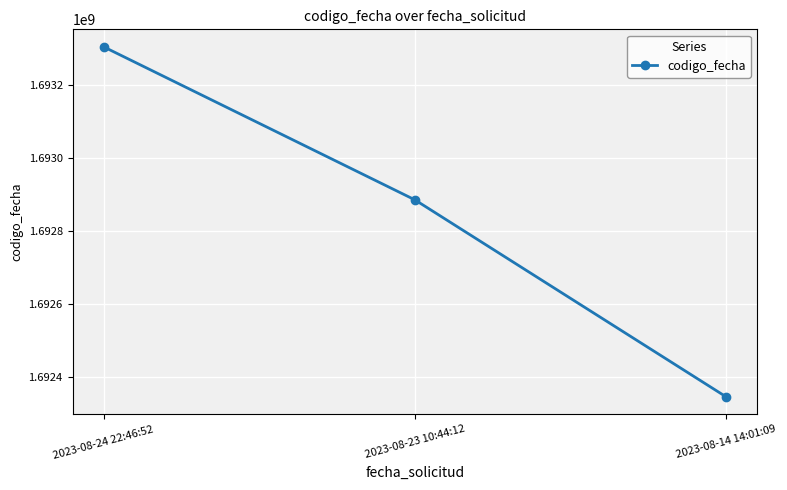

Rank the categories by value from highest to lowest.

2023-08-24 22:46:52, 2023-08-23 10:44:12, 2023-08-14 14:01:09